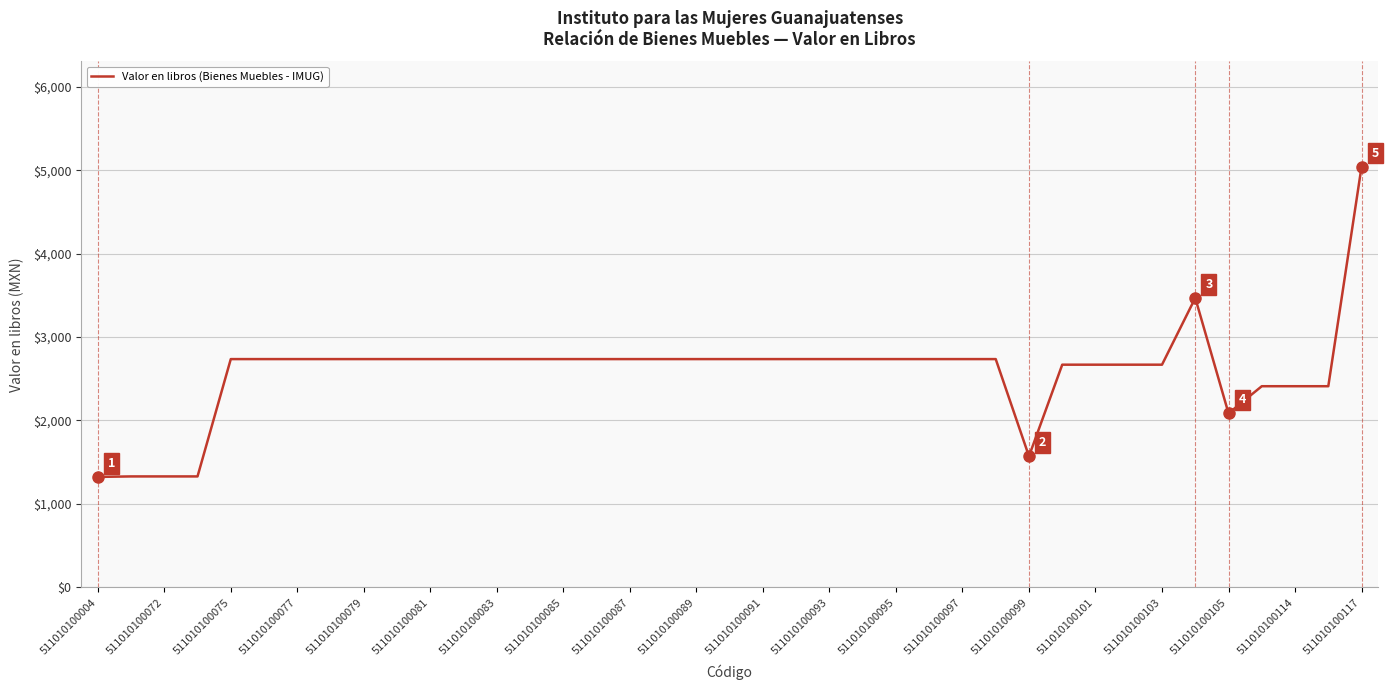

What is the greatest value displayed?

5043.0